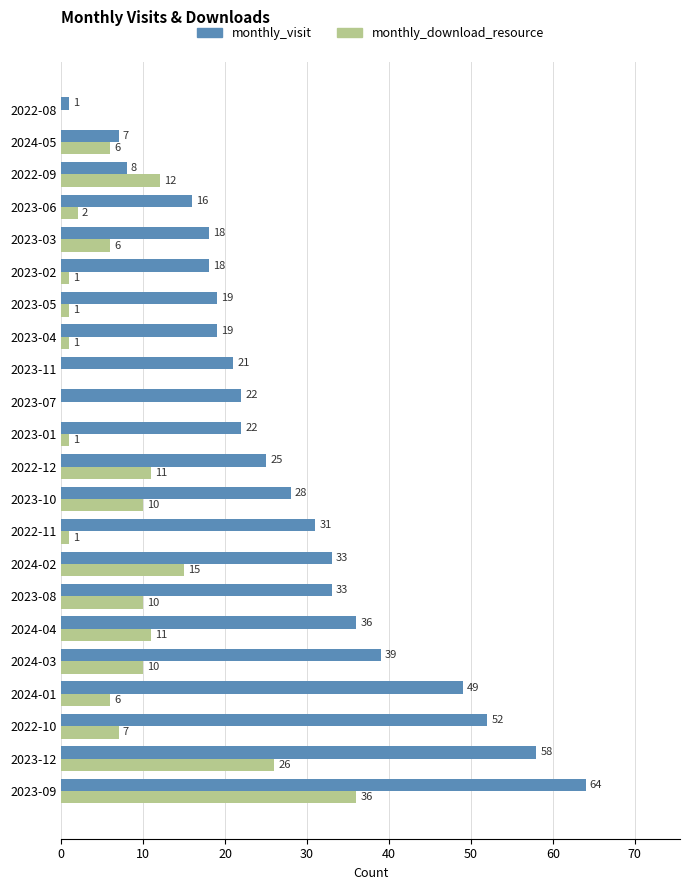

What is the highest value of the monthly_download_resource series?

36